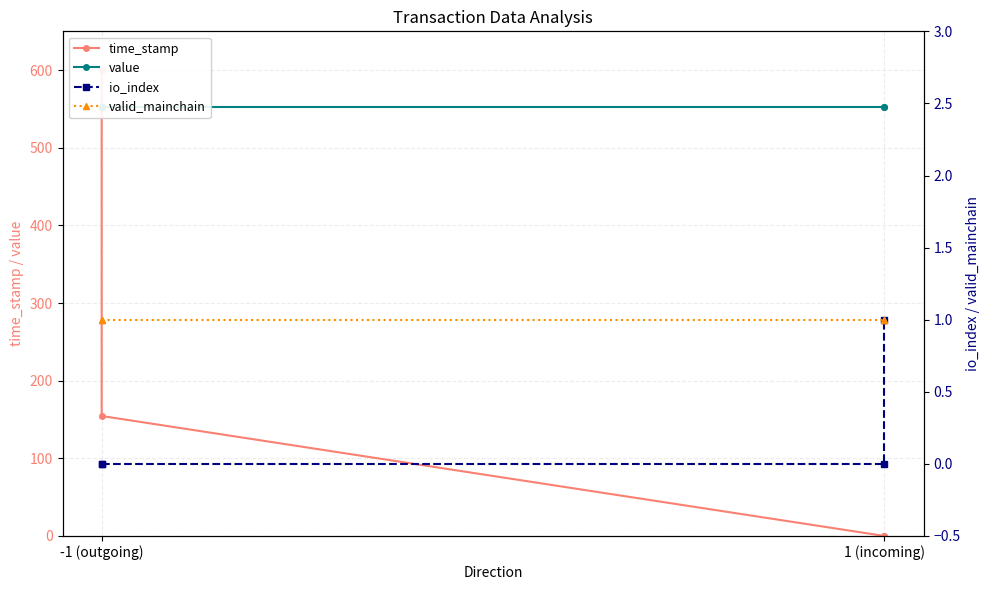

Count the number of categories in the chart.

4